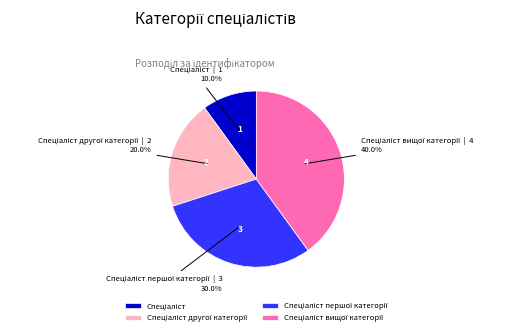

Is there a majority slice in this chart?

No